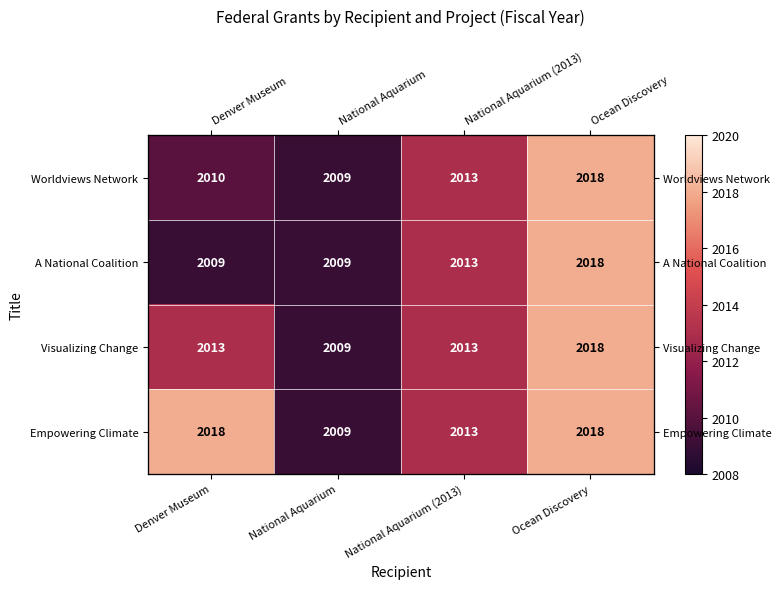

At which category does the chart reach its minimum across all series?

National Aquarium